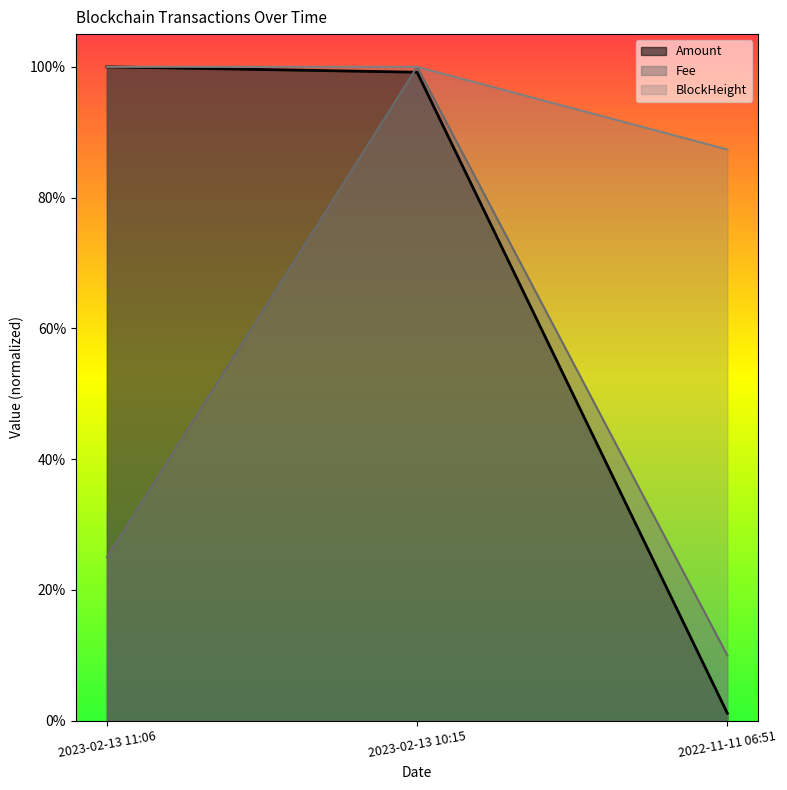

Which category has the lowest value in the Fee series?

2022-11-11 06:51